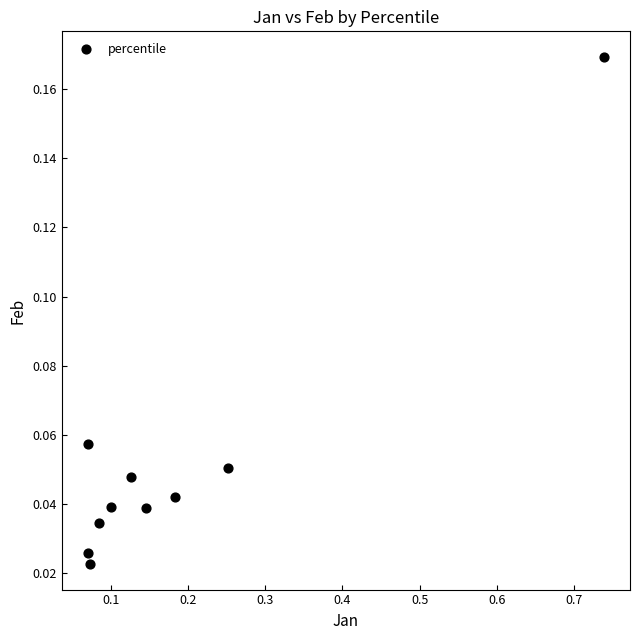

What is the range of X values (max minus min)?

0.7